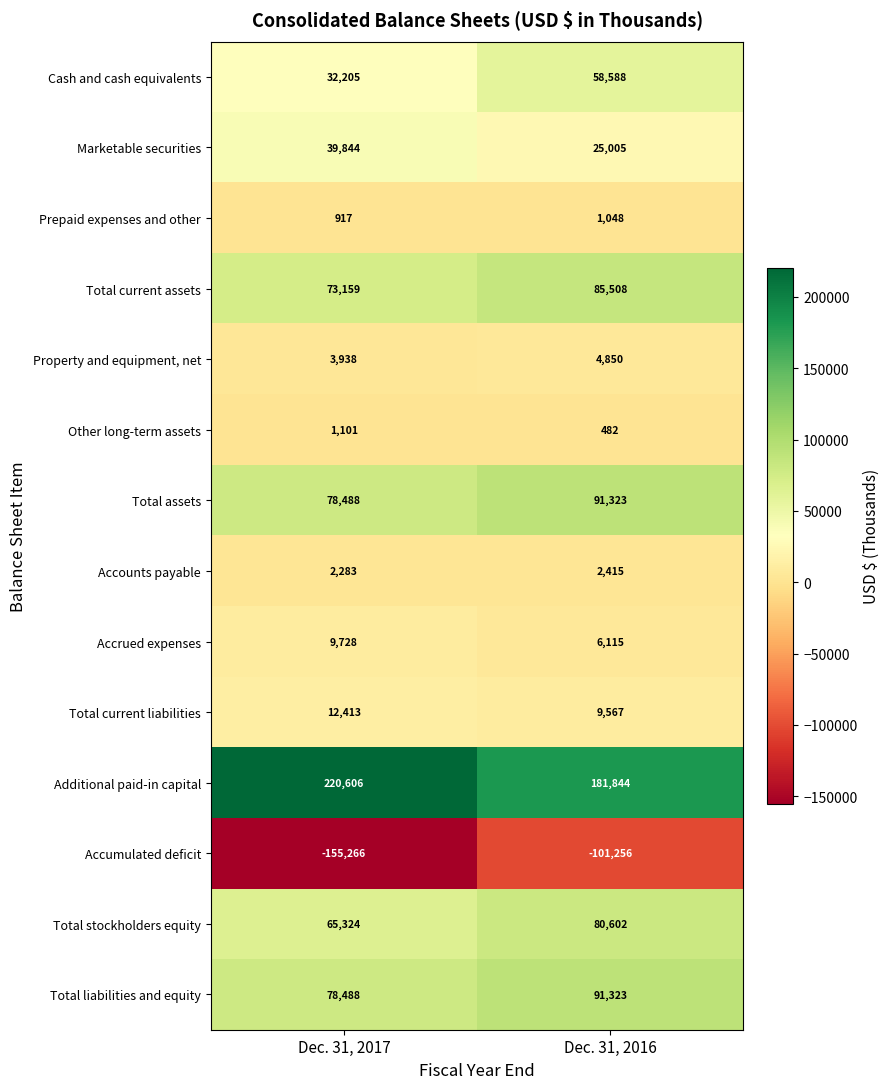

What is the difference between the highest and lowest values at Dec. 31, 2017?

375872